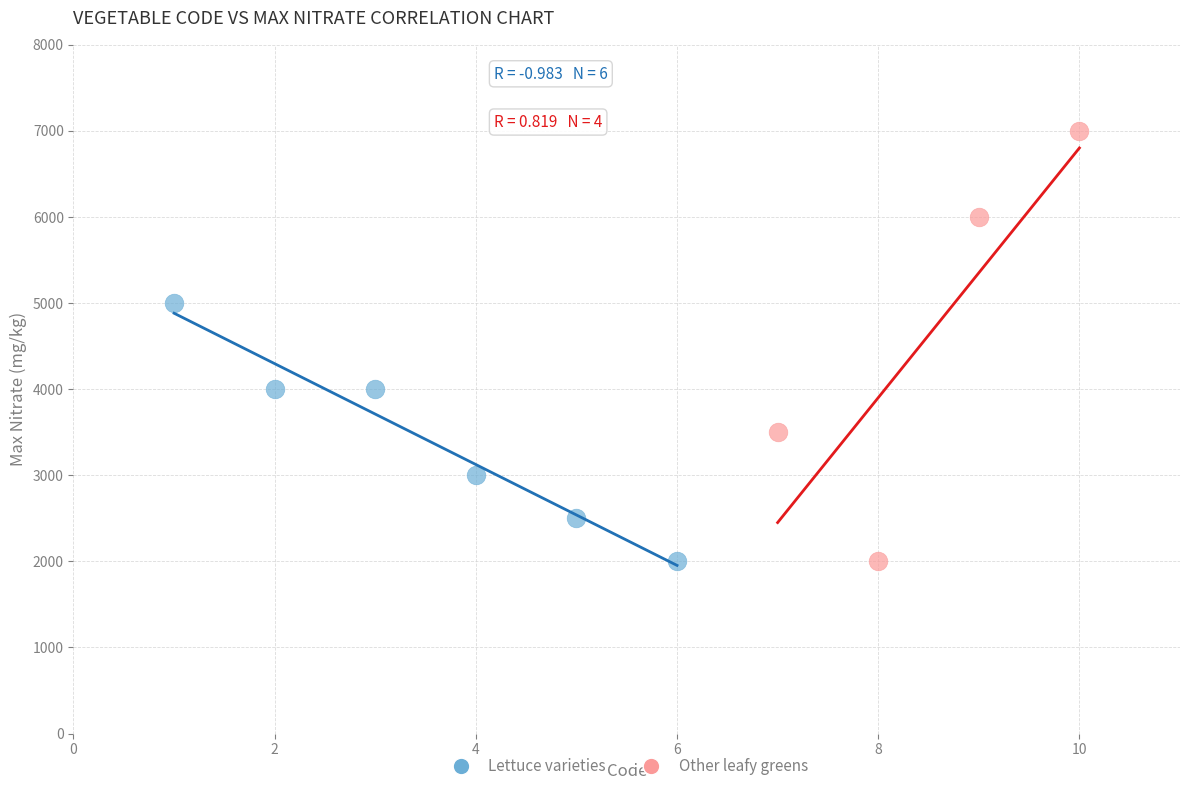

Which series has the largest Y range (max minus min)?

Other leafy greens